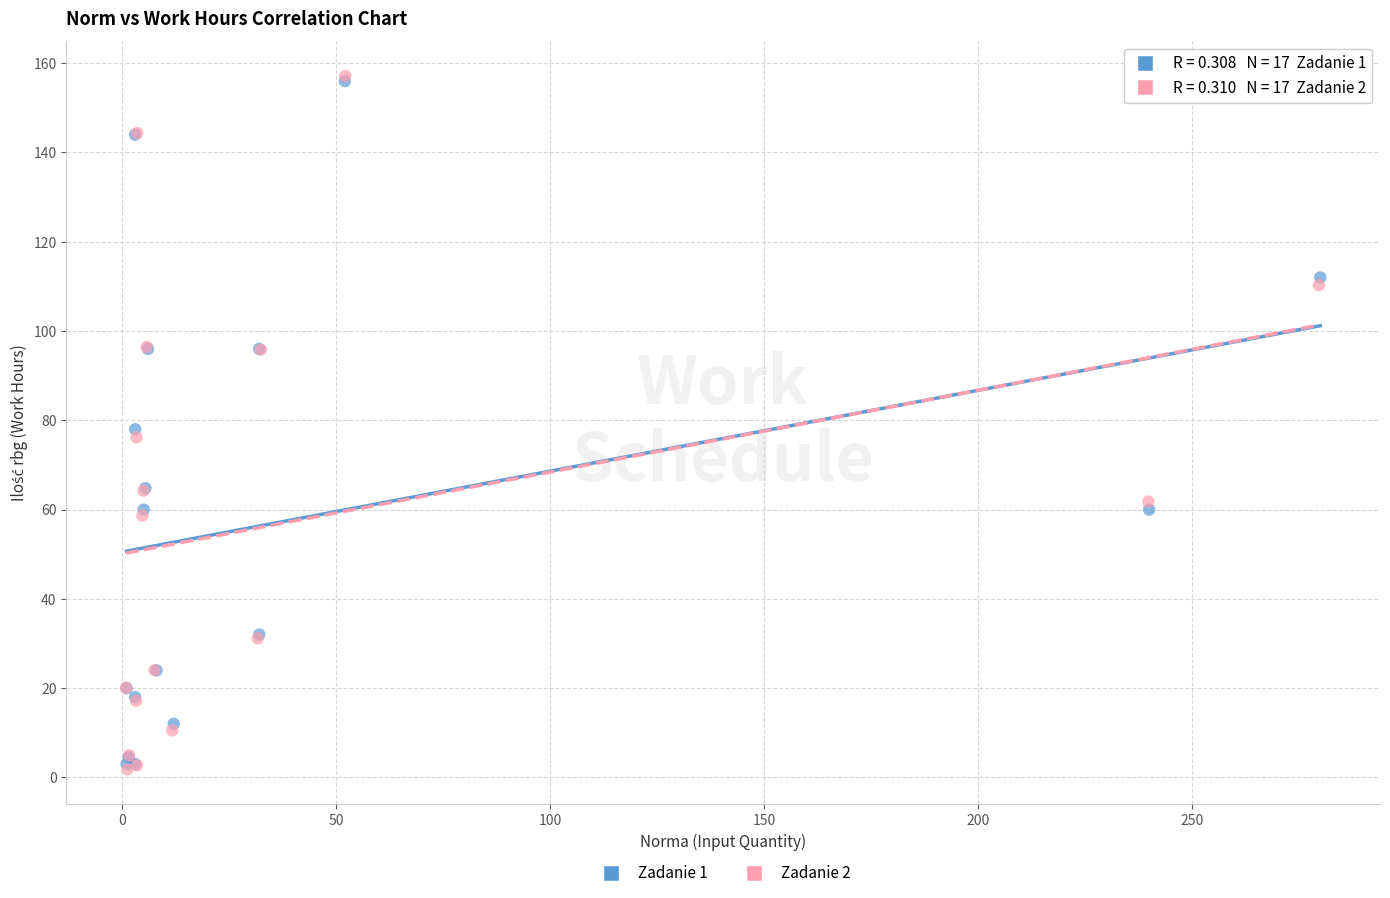

Which series has the largest Y range (max minus min)?

Zadanie 2